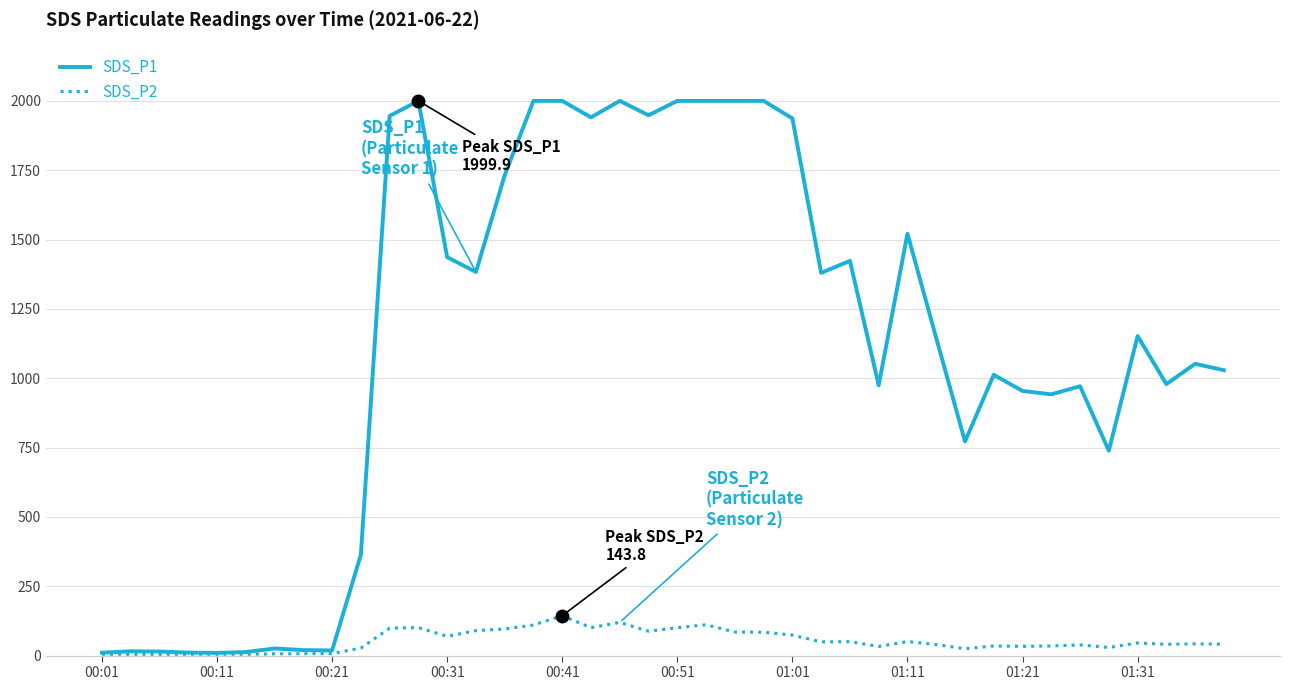

What is the maximum value shown in the chart?

1999.9